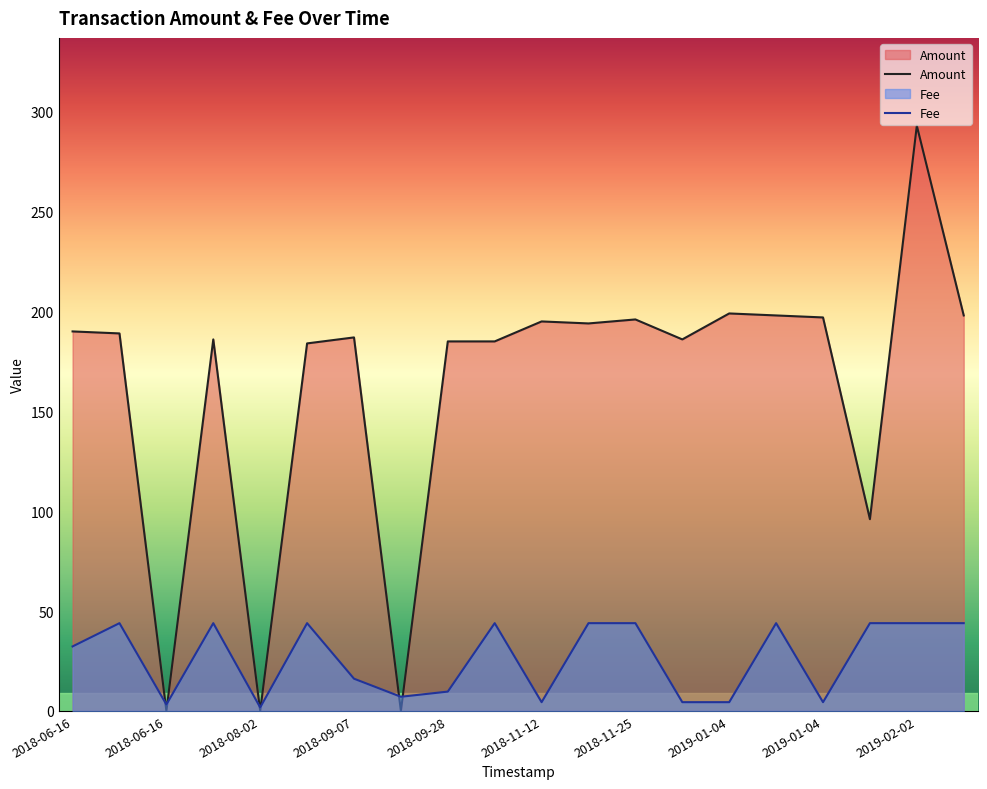

Rank the series at 2019-02-02 from highest to lowest value.

Amount, Fee